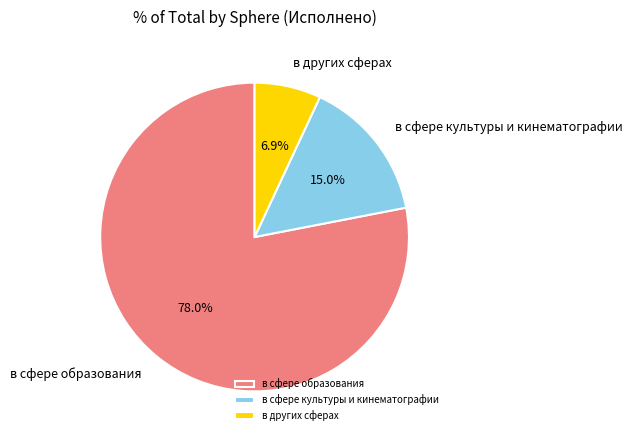

Combined, what portion of the pie is в сфере образования and в сфере культуры и кинематографии?

93.1%